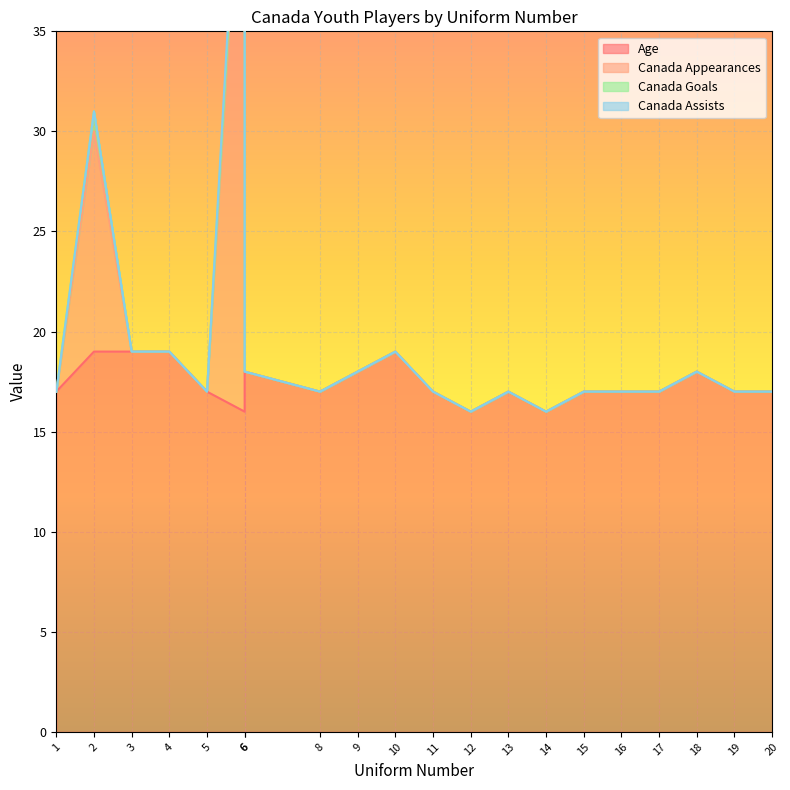

Which series has the widest spread of values?

Canada Appearances